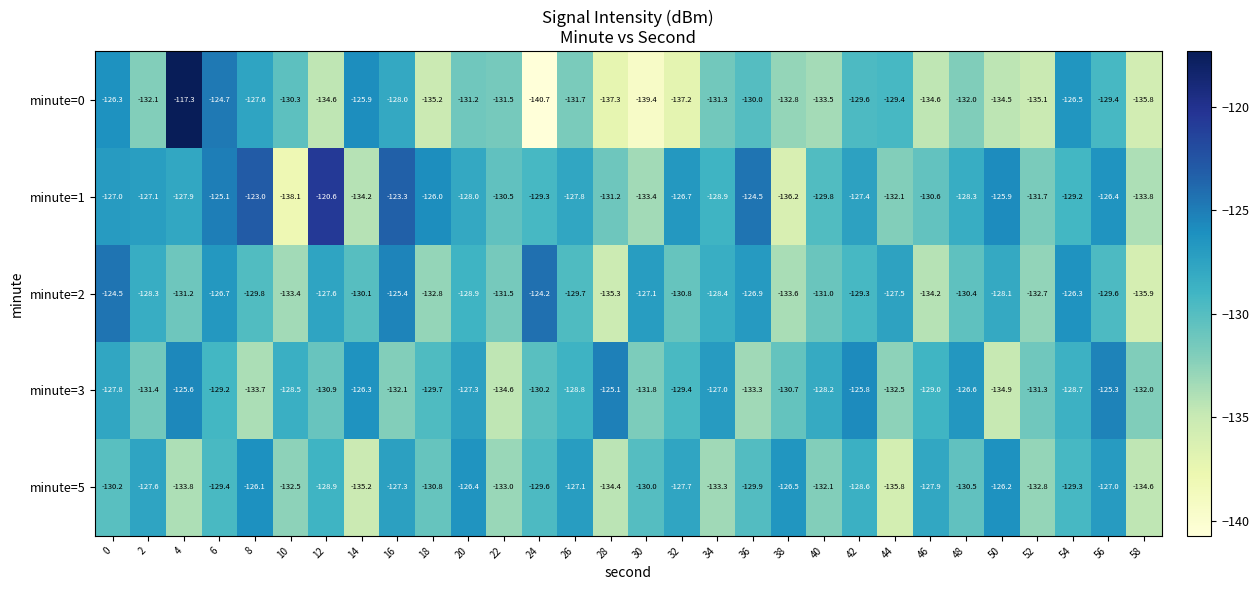

What is the maximum value shown in the chart?

-117.3